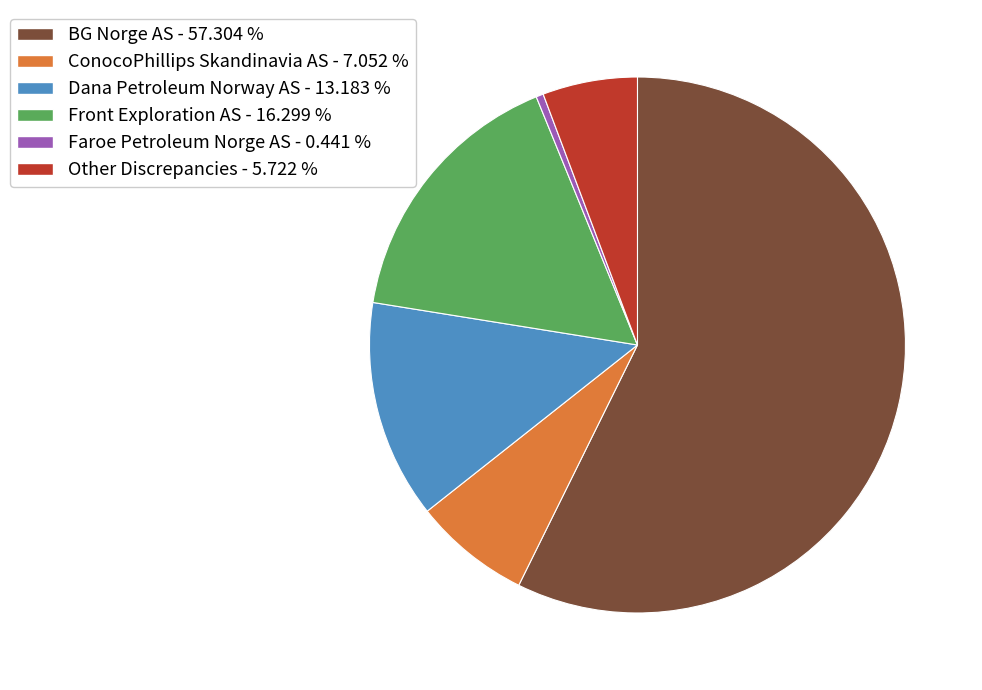

Is there any slice that represents more than half of the pie?

Yes